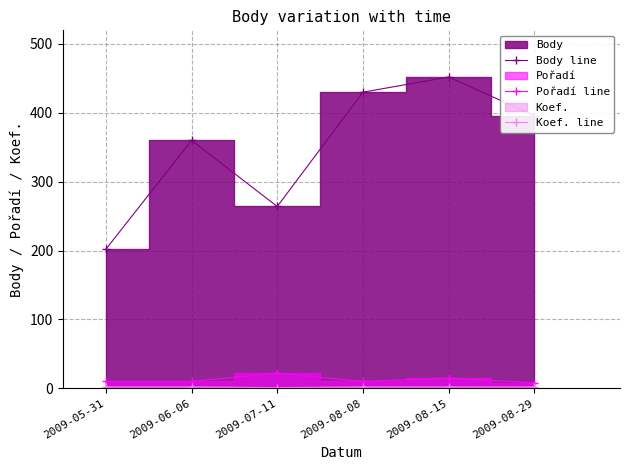

True or false: Koef. line and Body line intersect in this chart.

False